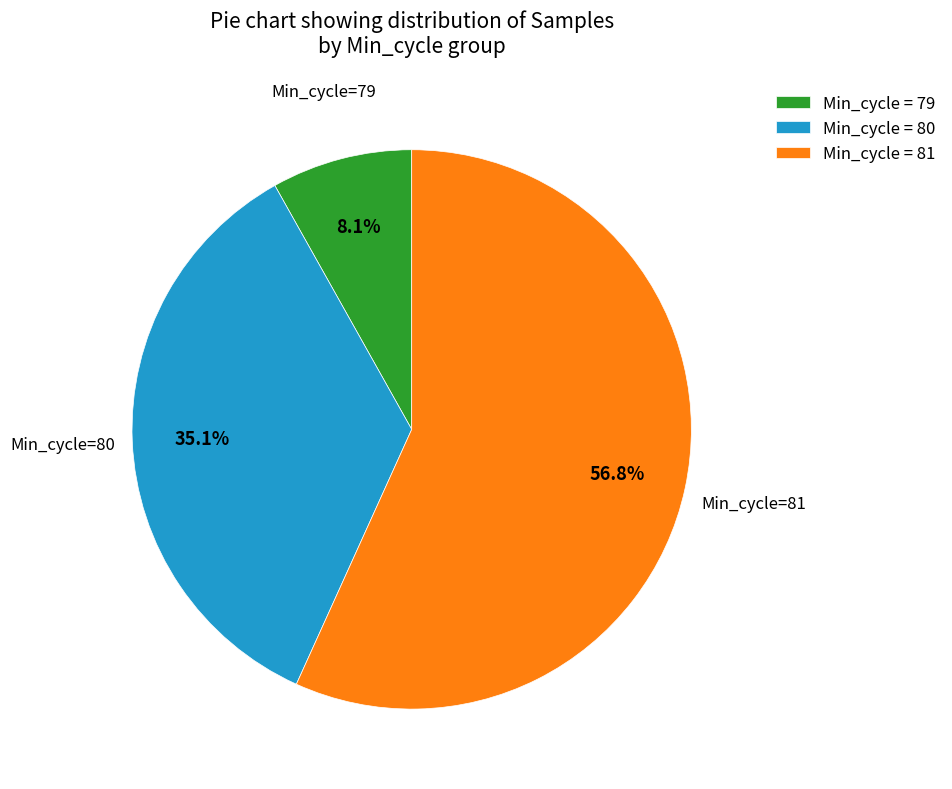

Approximately how many times larger is the value at Min_cycle = 81 compared to Min_cycle = 80?

1.6